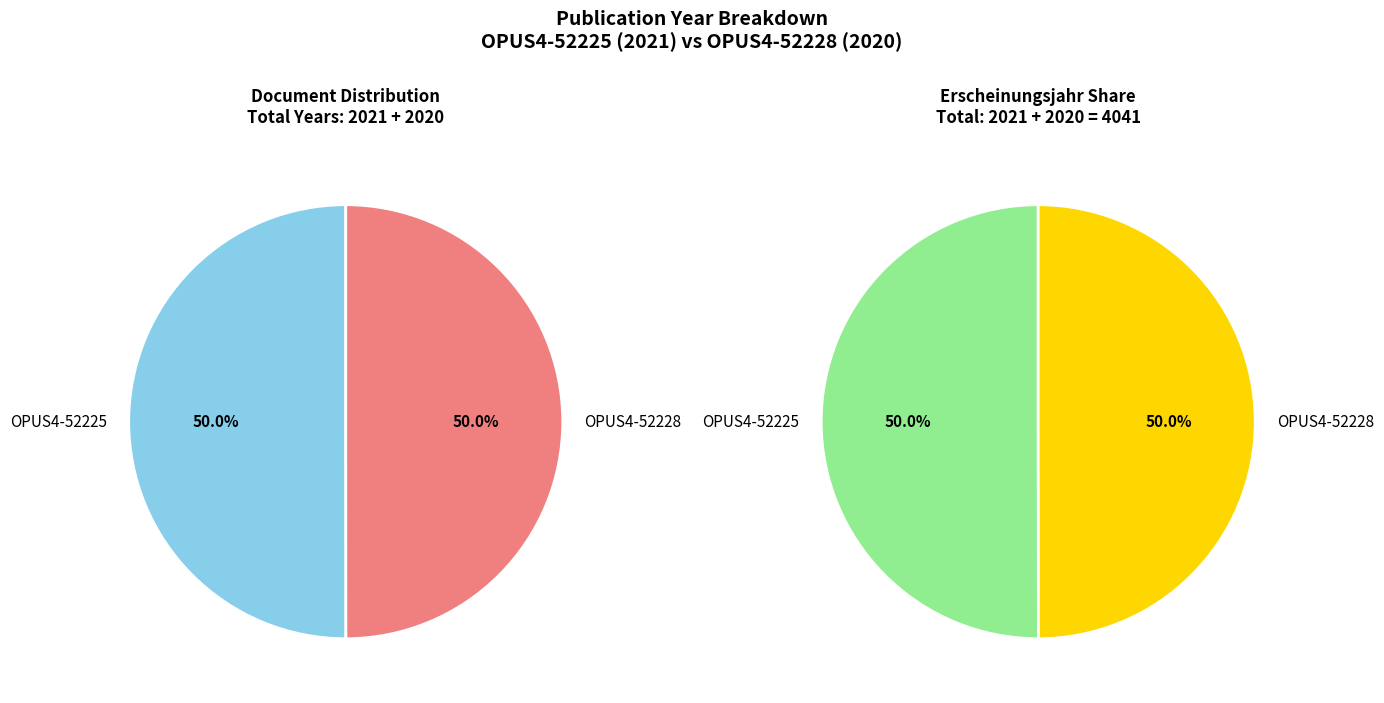

What portion of the pie excludes OPUS4-52225?

50.0%